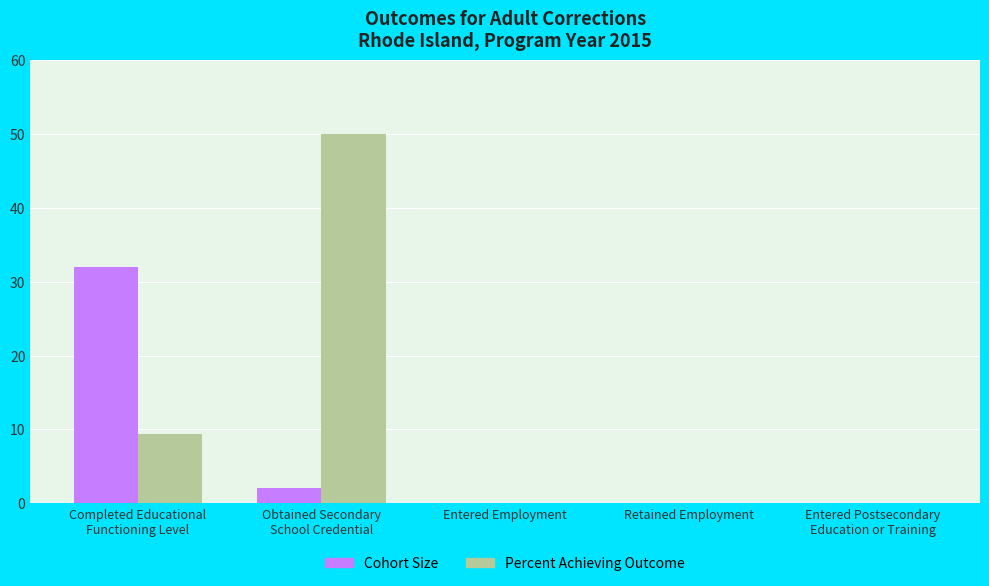

Which series has the largest total across all categories?

Percent Achieving Outcome